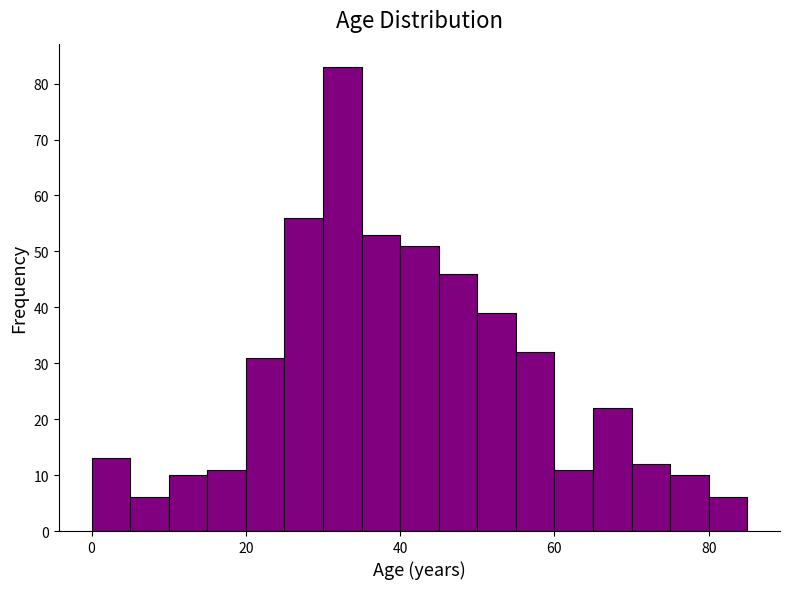

Around what value on the x-axis is the tallest bar? Give the approximate position of its centre, as read against the axis.

32